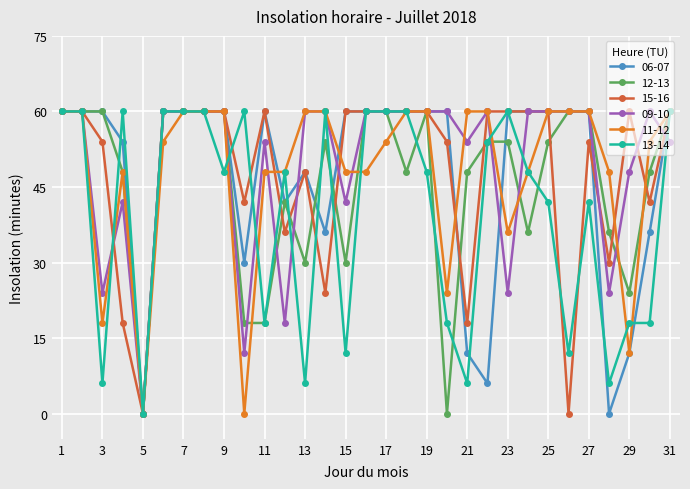

Does the chart display data point markers on the line(s)?

Yes